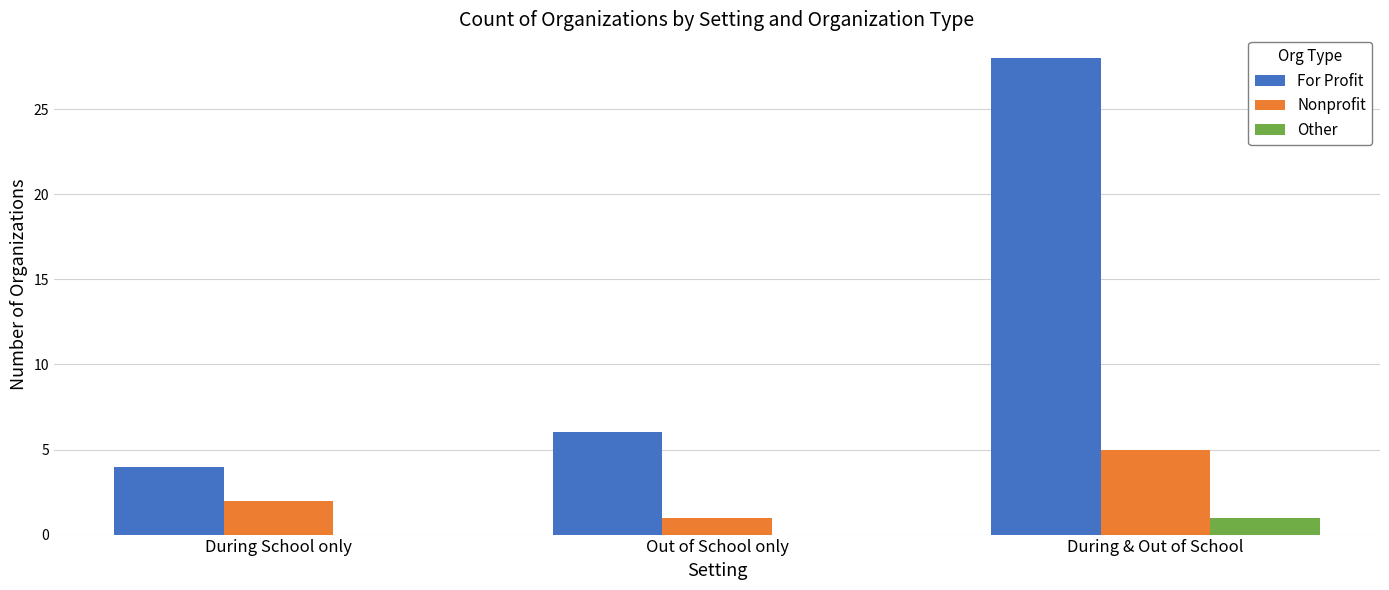

What is the highest value of the Nonprofit series?

5